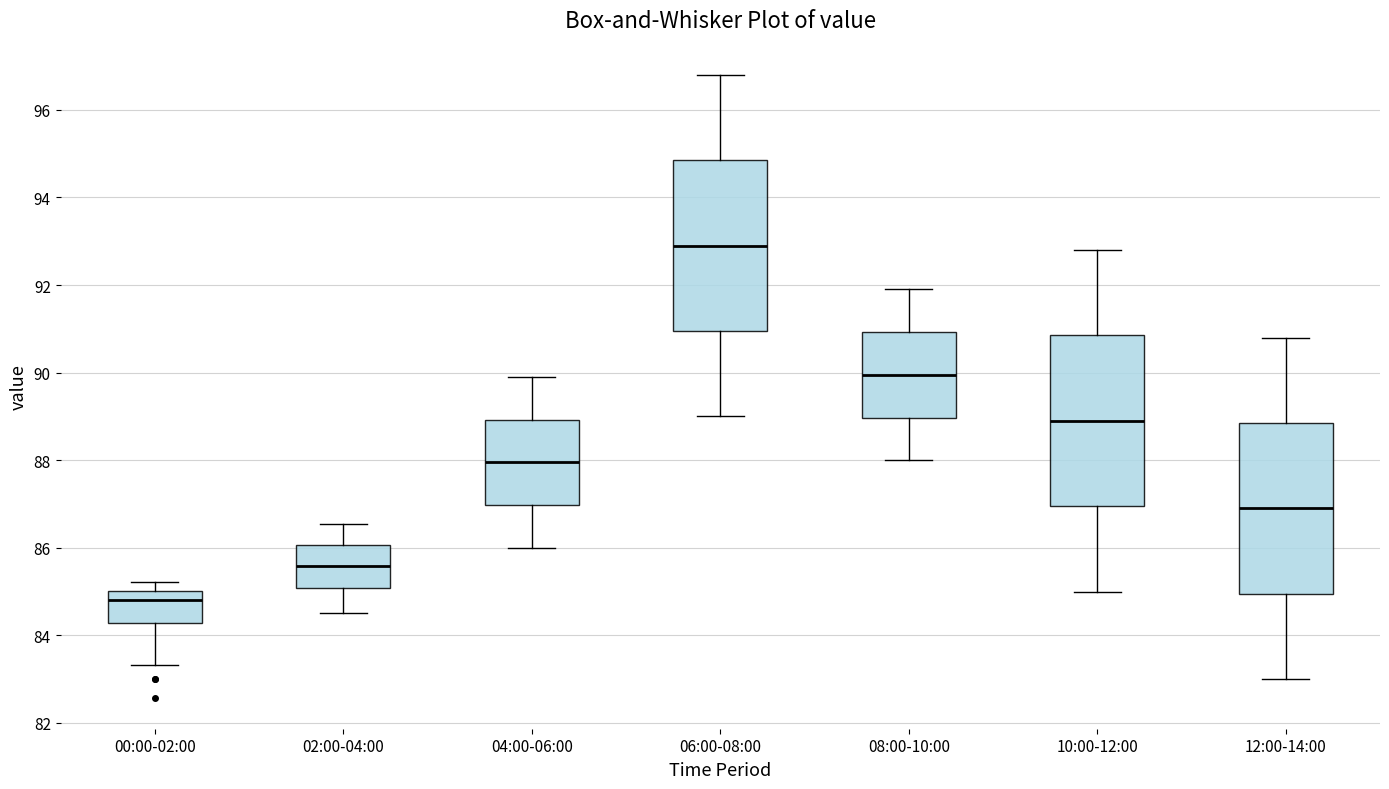

Which box's median line is the highest?

06:00-08:00